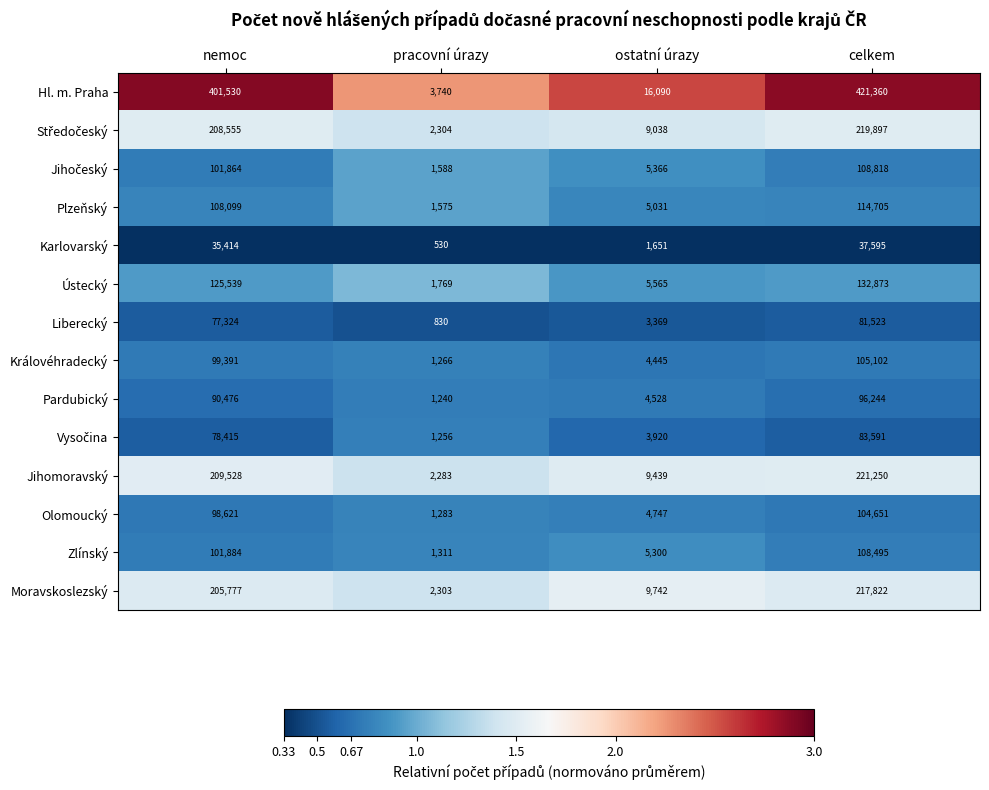

Read the Královéhradecký value at nemoc, to the nearest 10.

99390